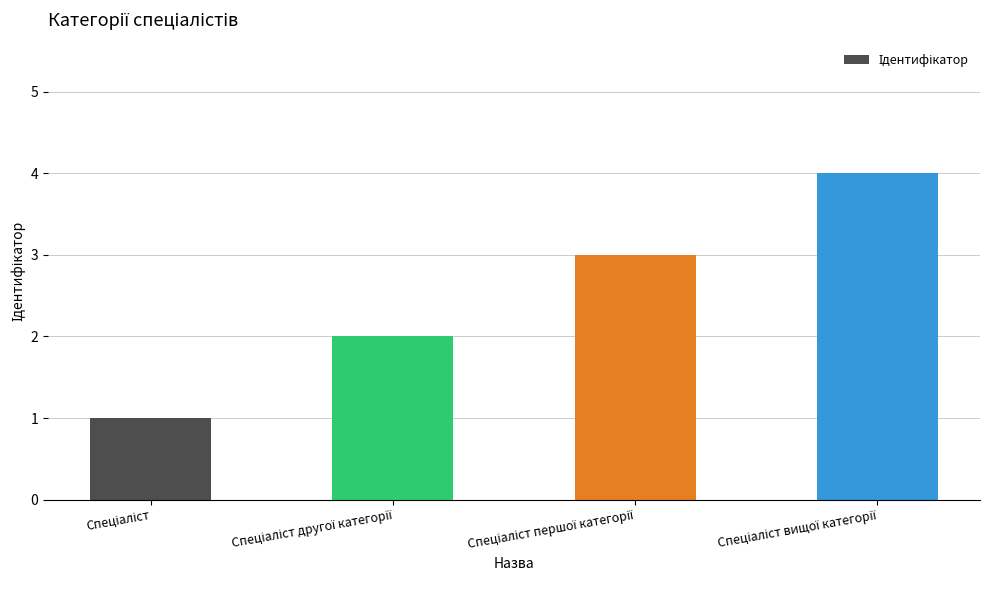

What is the difference between the maximum and minimum values?

3